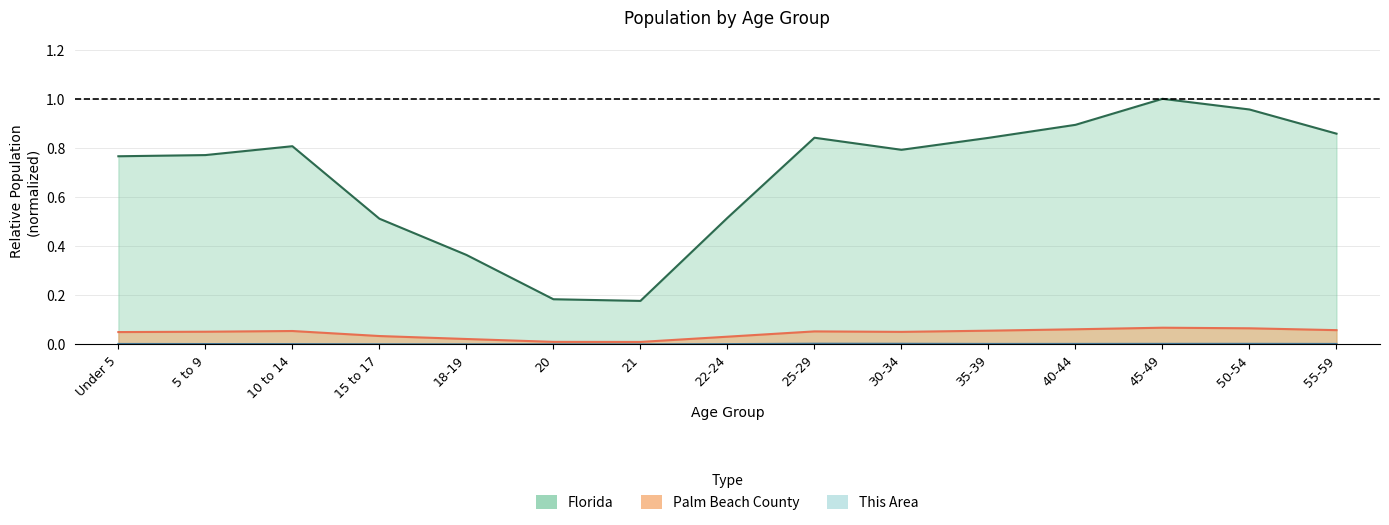

At which category does Florida reach its first local valley?

21